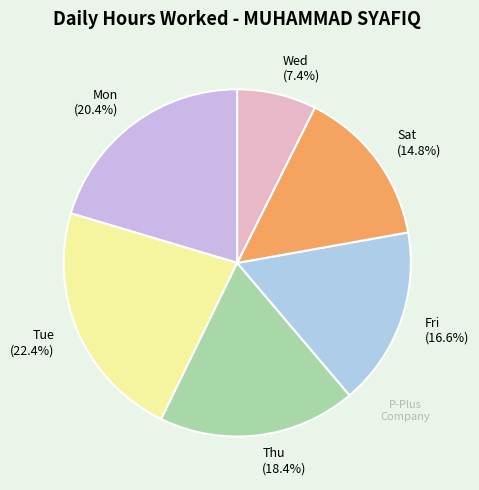

Between Fri (16.6%) and Sat (14.8%), which is larger?

Fri (16.6%)